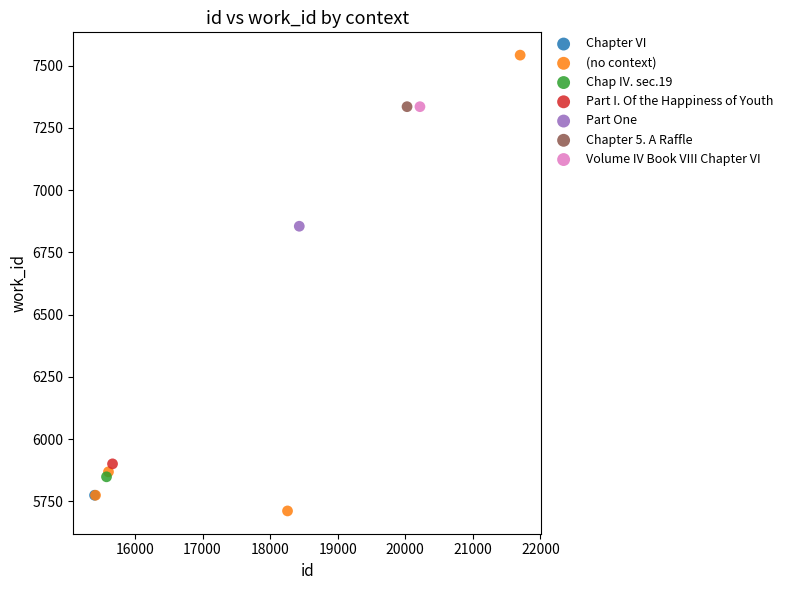

What are all the series names shown in the legend?

Chapter VI, (no context), Chap IV. sec.19, Part I. Of the Happiness of Youth, Part One, Chapter 5. A Raffle, Volume IV Book VIII Chapter VI